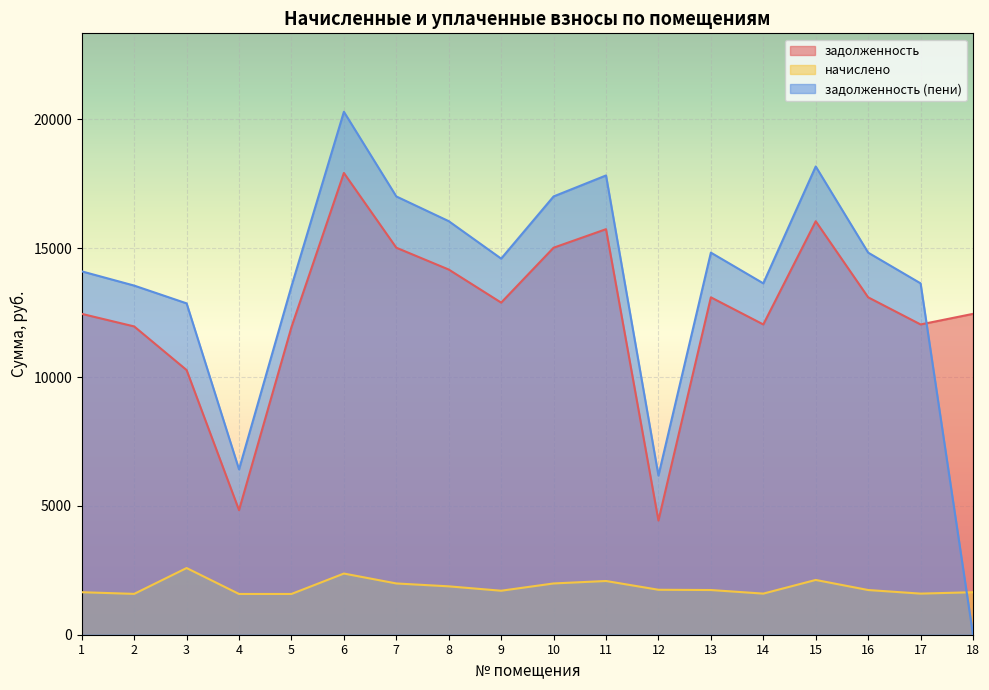

List the labels in order of задолженность value, smallest first.

12, 4, 3, 5, 2, 14, 17, 1, 18, 9, 13, 16, 8, 7, 10, 11, 15, 6